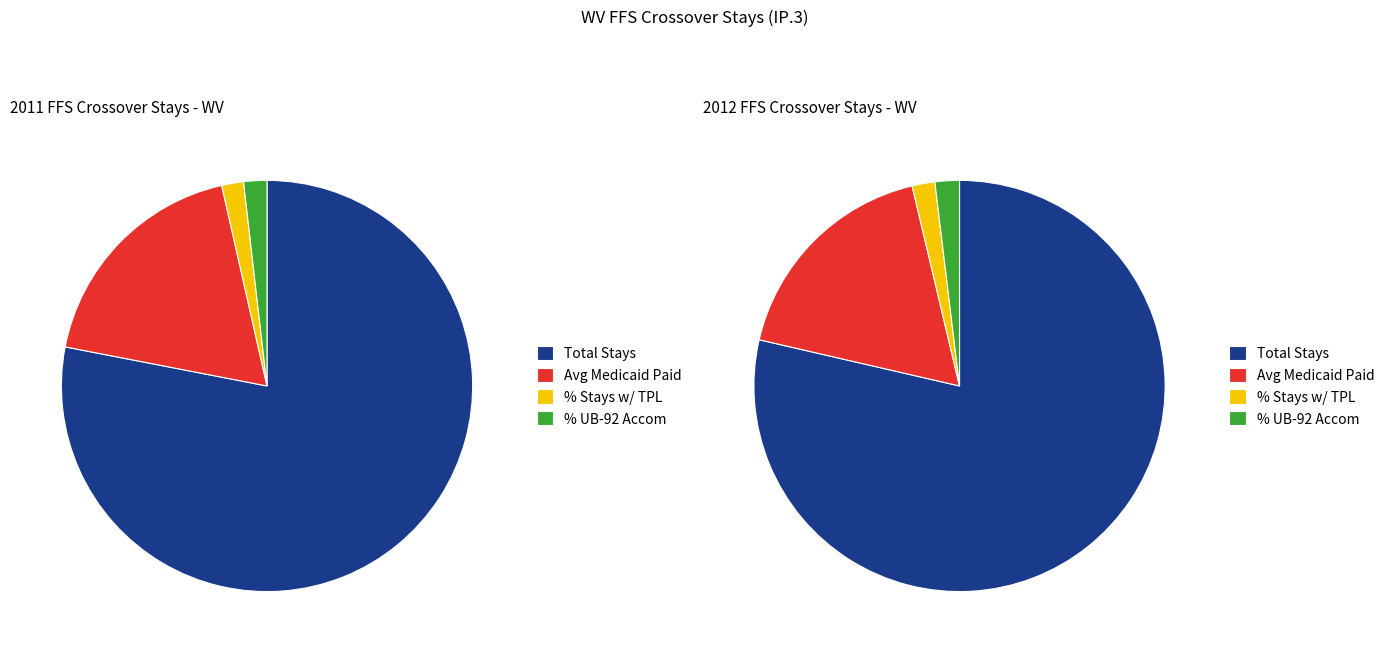

Is 3 the majority of the pie?

No